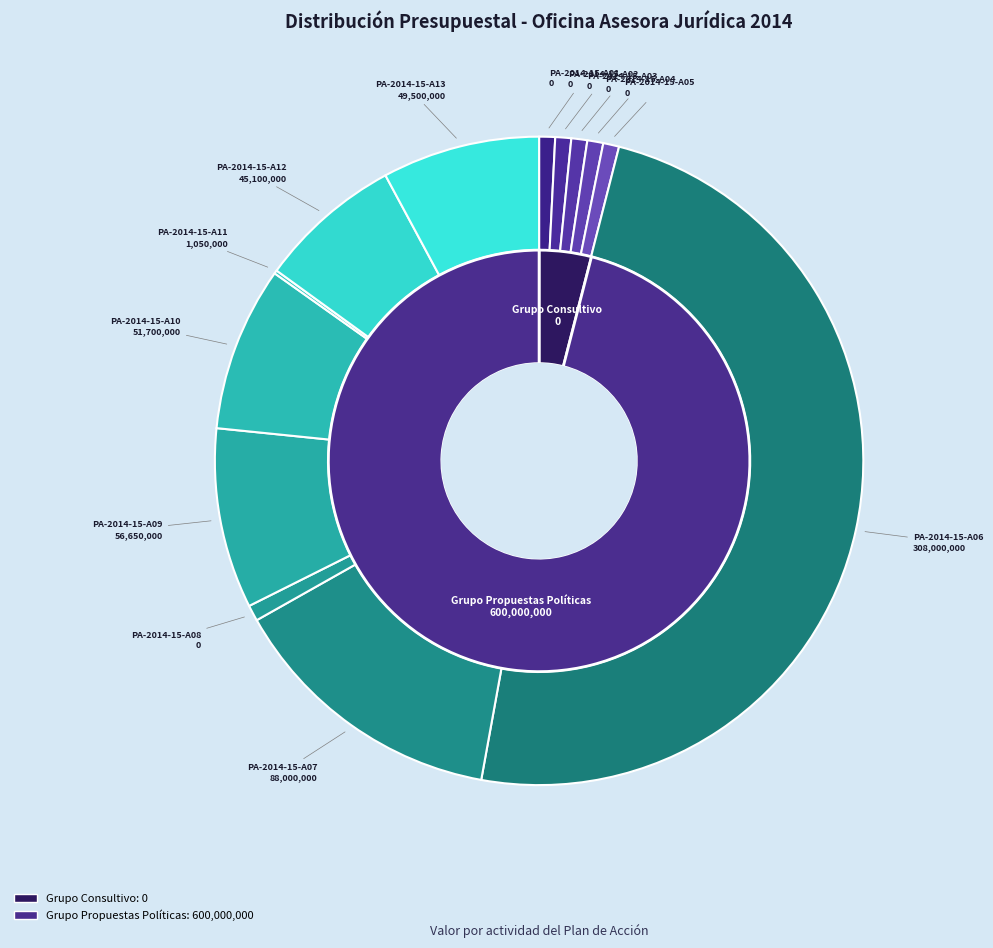

Do PA-2014-15-A01 and PA-2014-15-A13 together represent more than half of the pie?

No